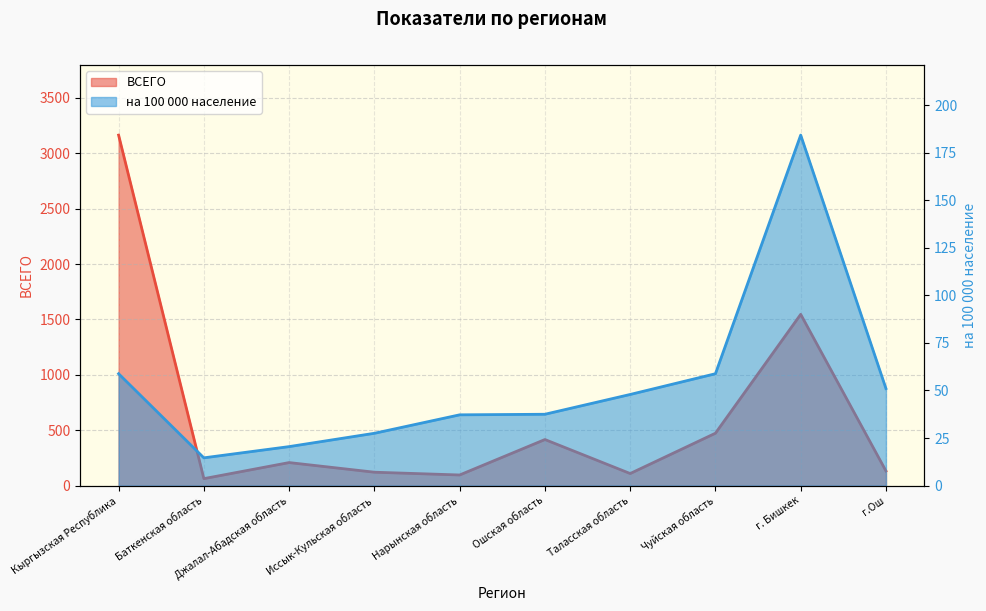

In ВСЕГО, how many points are higher than both neighbors (excluding endpoints)?

3